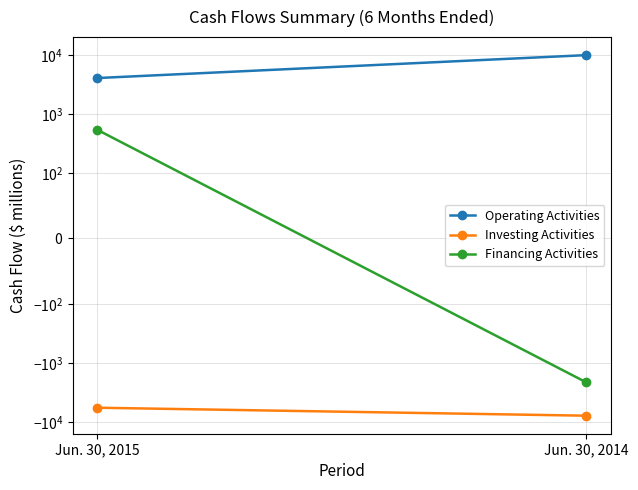

Which series has the largest total across all categories?

Operating Activities